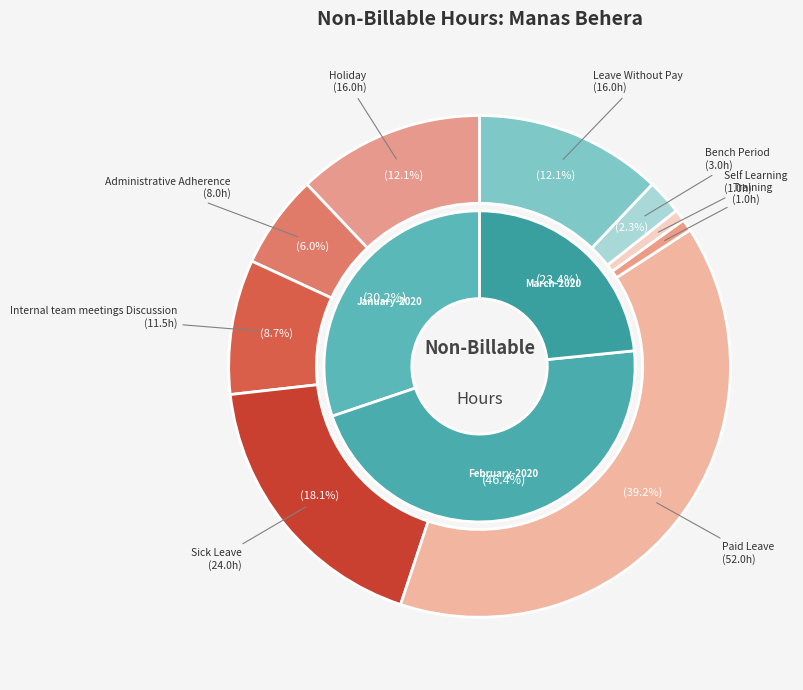

What is the largest slice in the pie chart?

Paid Leave